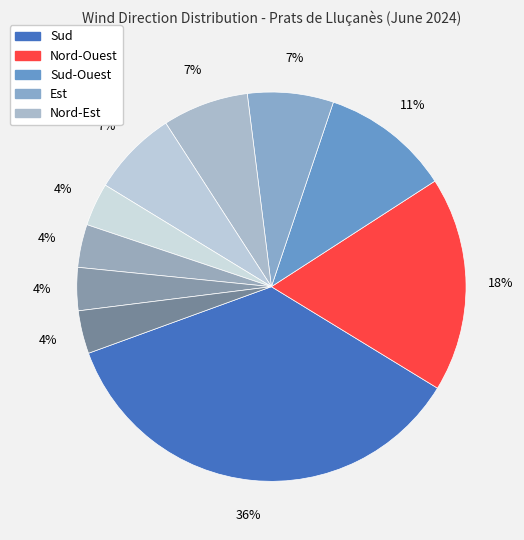

How many slices are in this pie chart?

10